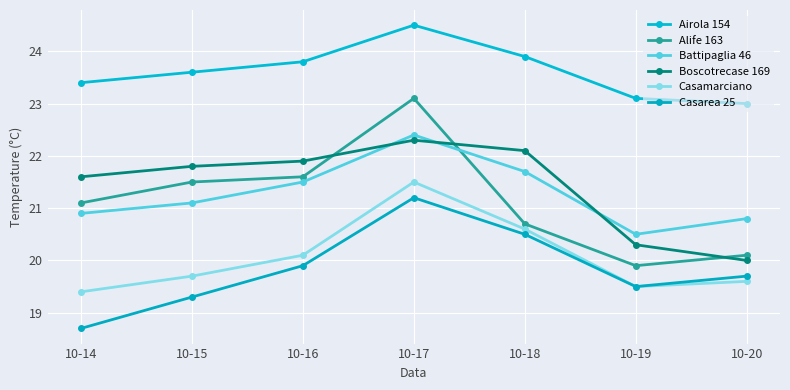

Which category has the highest value in the Alife 163 series?

10-17